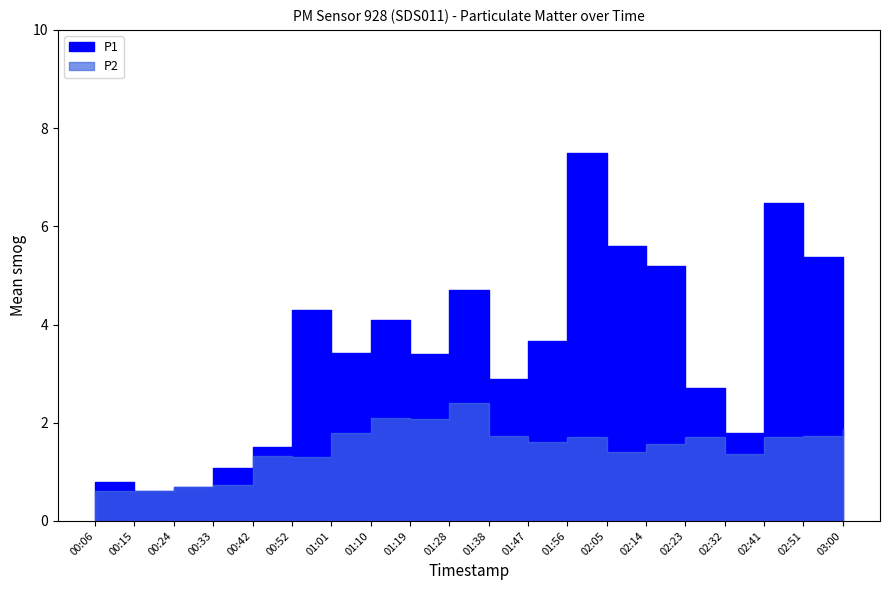

What position from the left is 00:52?

6